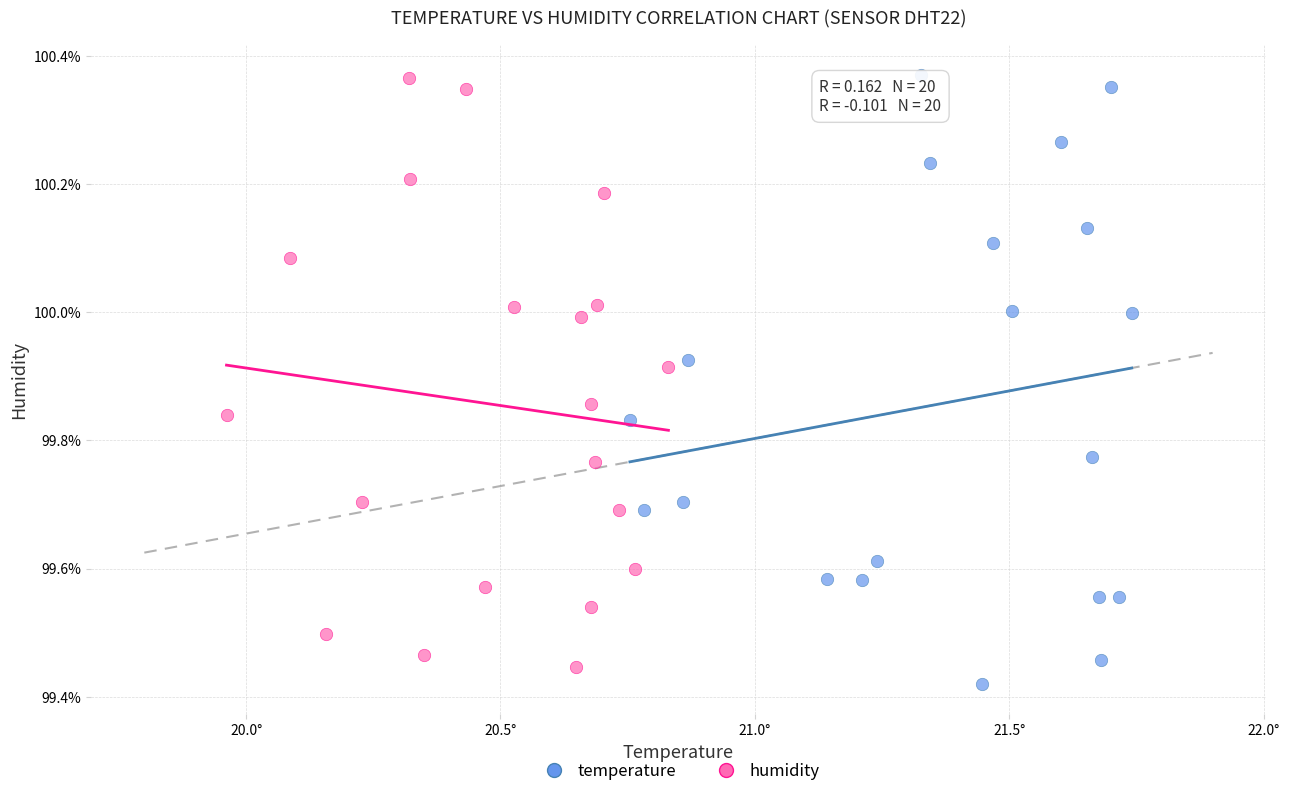

What are all the series names shown in the legend?

temperature, humidity